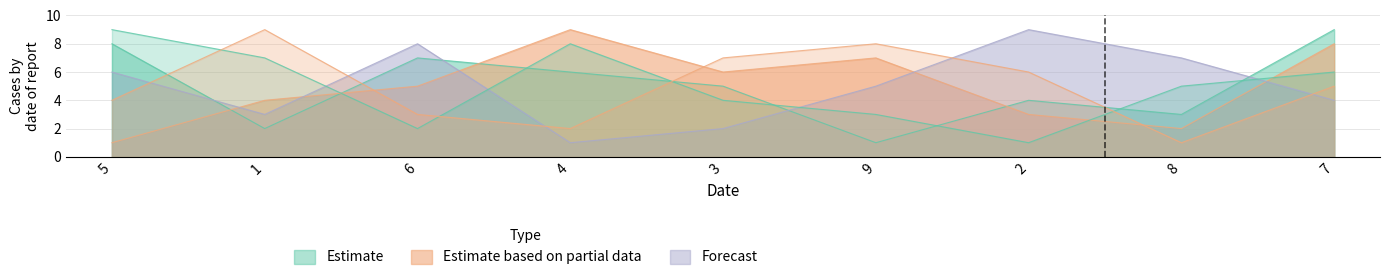

How many lines are shown in the chart?

5